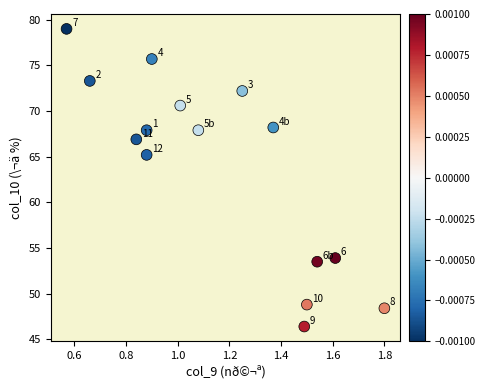

What is the range of Y values (max minus min)?

32.6